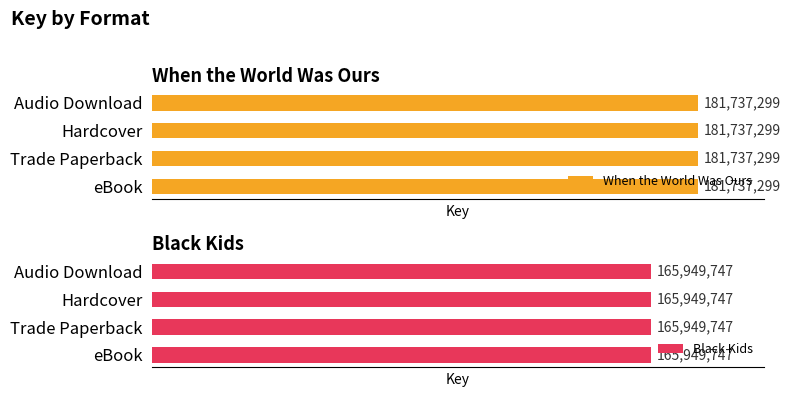

Which has a higher value, Hardcover or eBook?

Hardcover